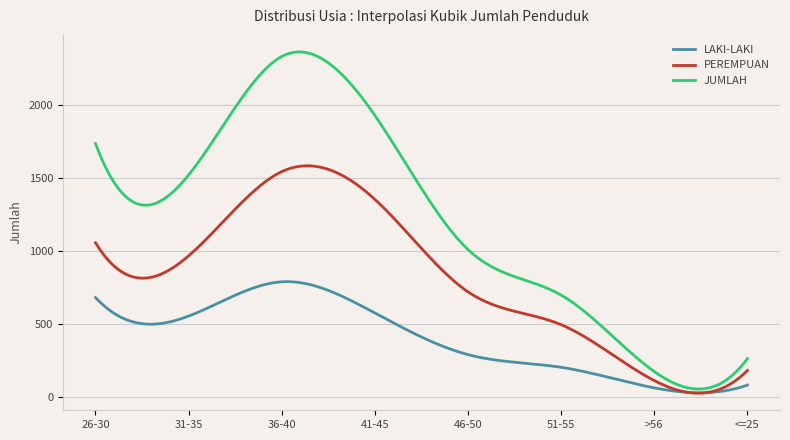

Rank the series by their average value, from highest to lowest.

JUMLAH, PEREMPUAN, LAKI-LAKI